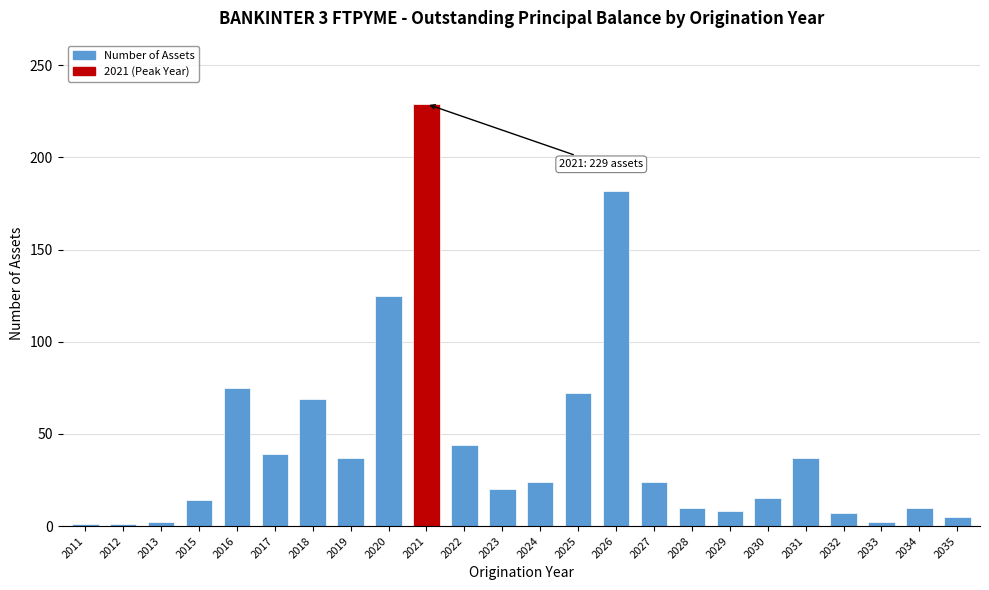

Between 2020 and 2031, which is larger?

2020